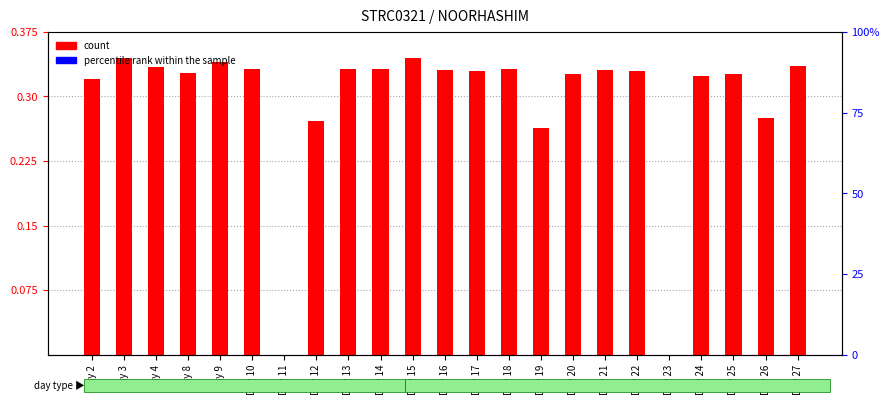

How many data points does each series have?

23